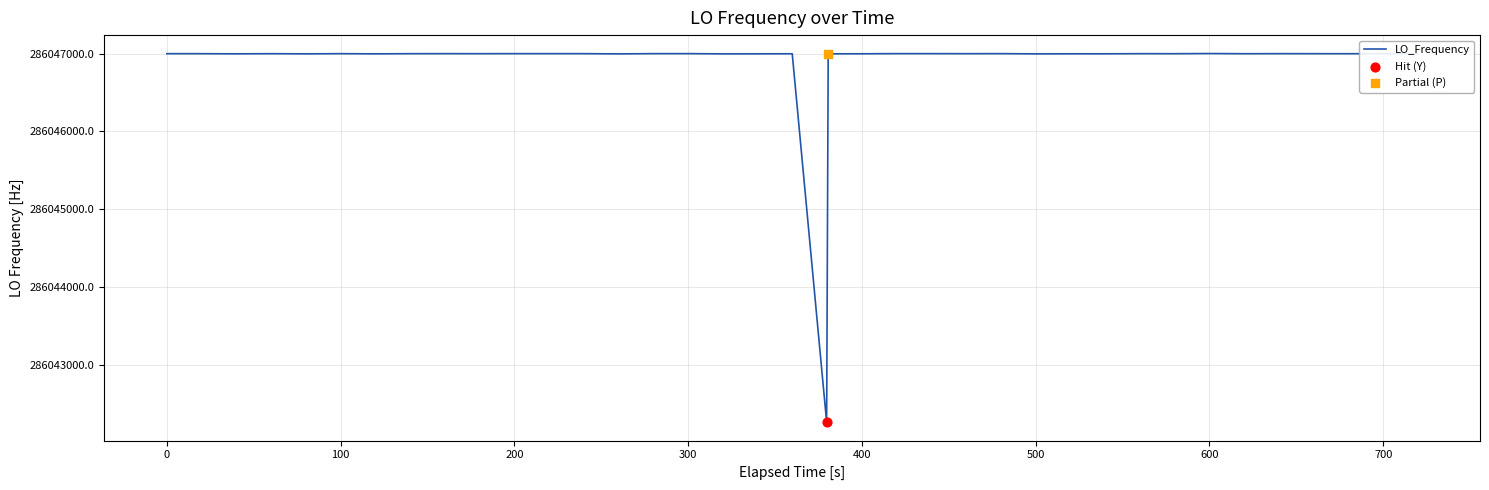

What is the minimum value shown in the chart?

286042262.6